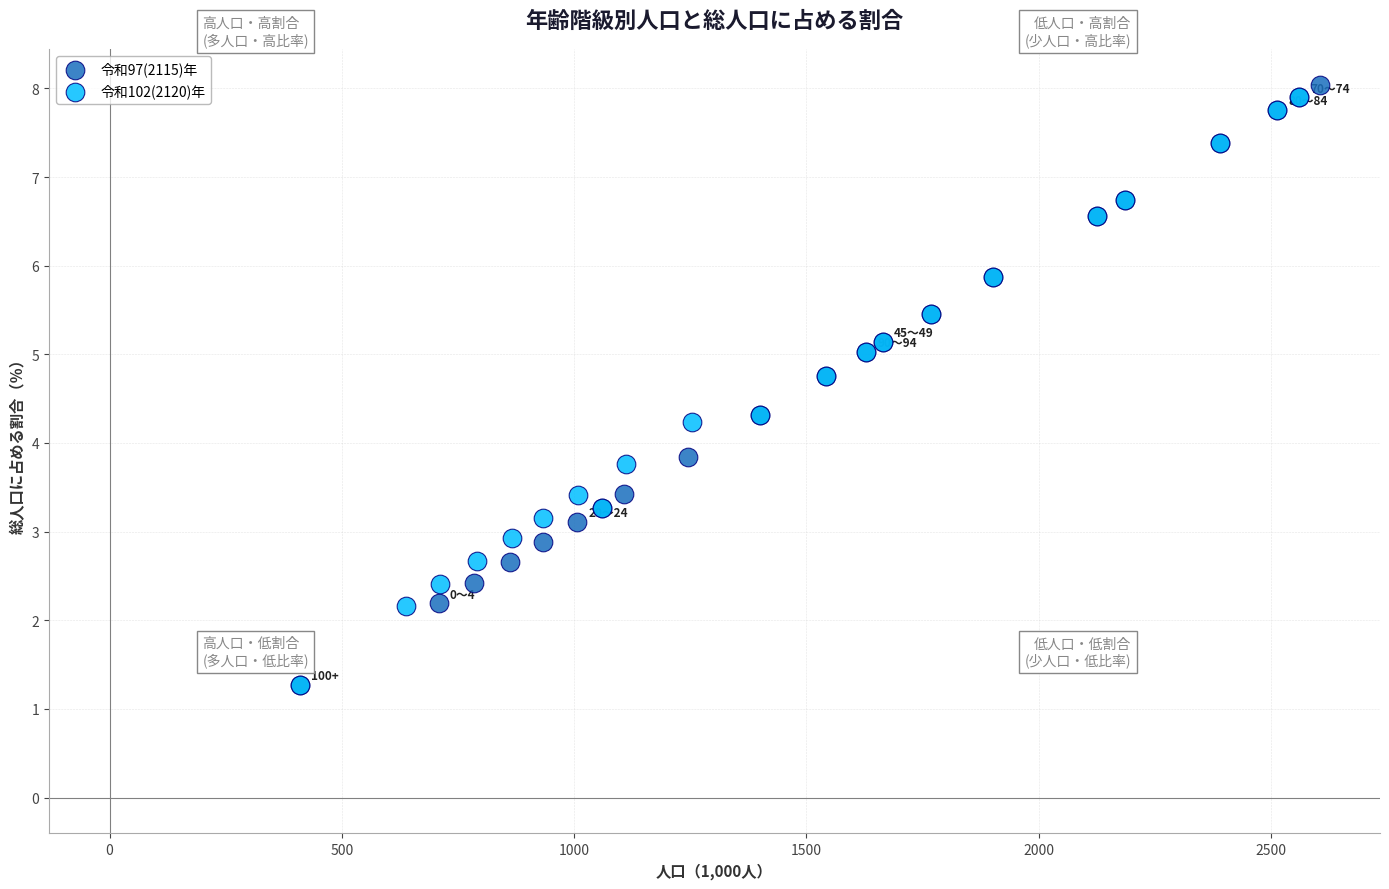

What are all the series names shown in the legend?

令和97(2115)年, 令和102(2120)年